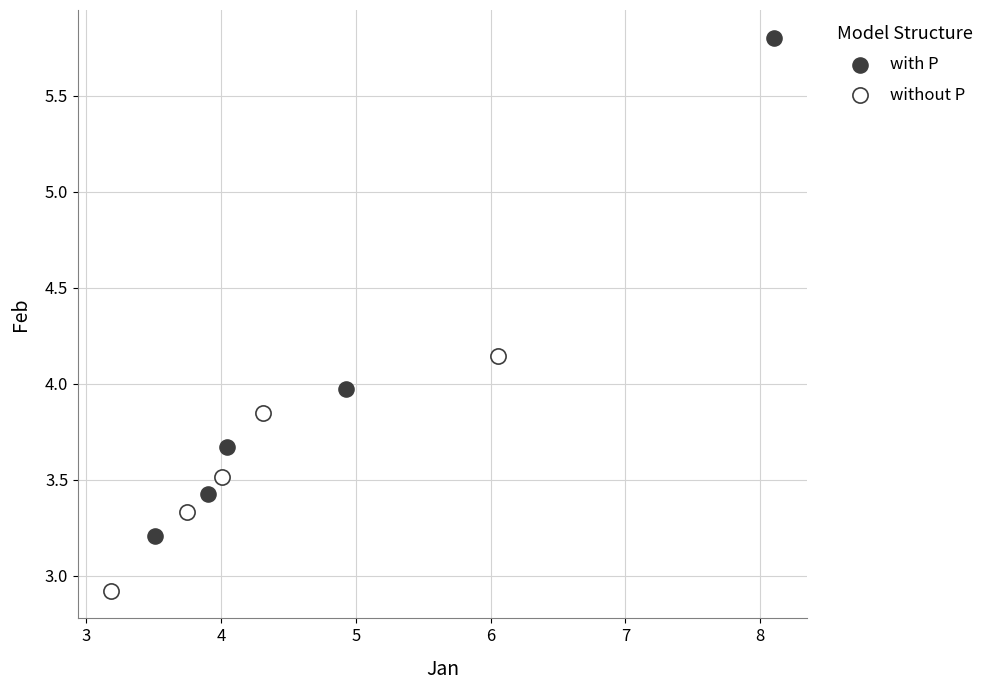

What are all the series names shown in the legend?

with P, without P